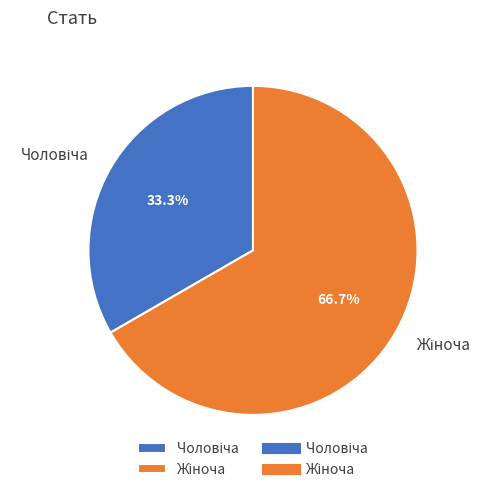

Is there any slice that represents more than half of the pie?

Yes